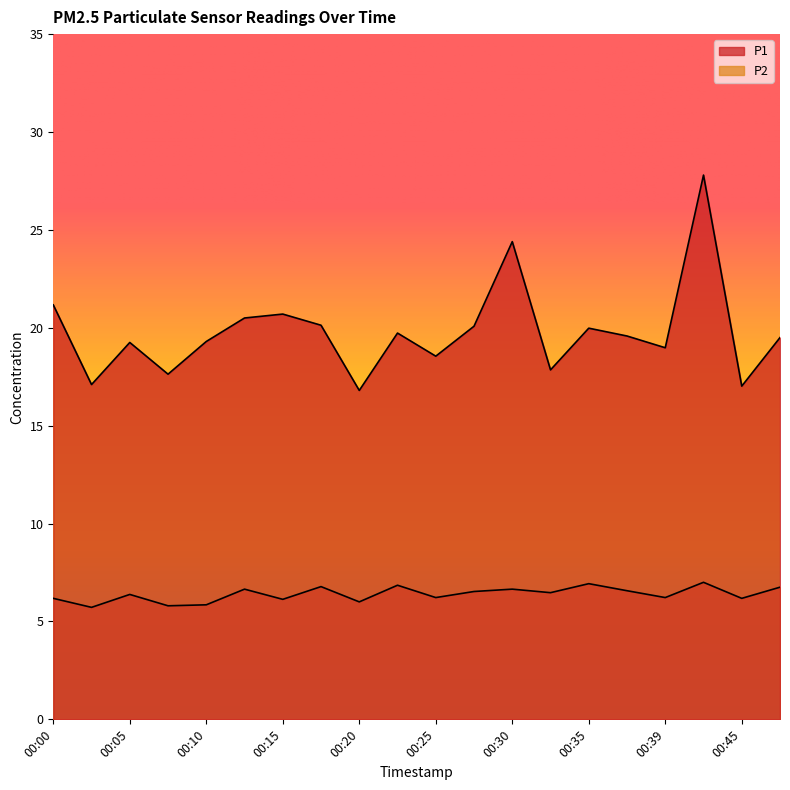

List the labels in order of P1 value, largest first.

00:42, 00:30, 00:00, 00:15, 00:13, 00:18, 00:27, 00:35, 00:22, 00:37, 00:47, 00:10, 00:05, 00:39, 00:25, 00:32, 00:08, 00:03, 00:45, 00:20